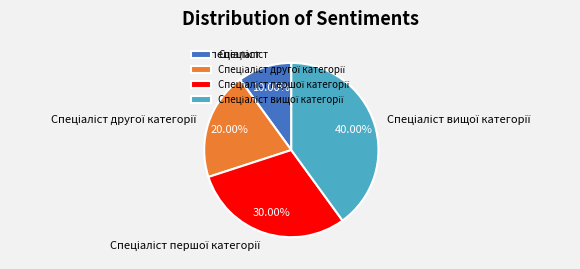

Does any single category account for the majority?

No